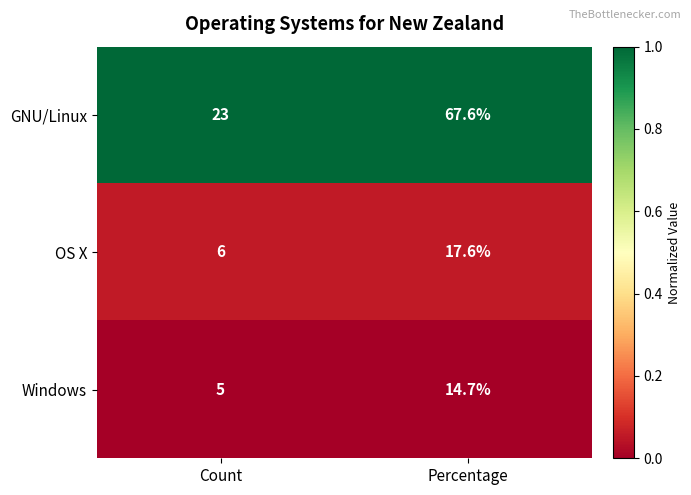

What is the total value across all series at Count?

34.0